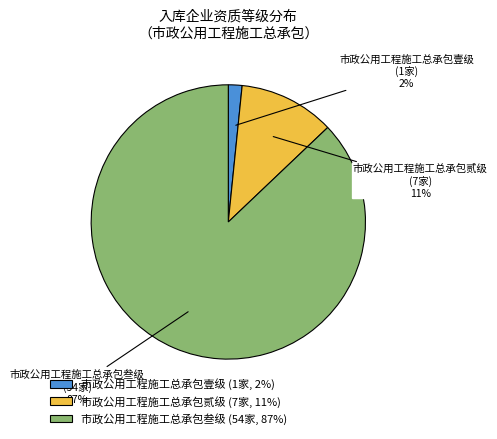

Is there any slice that represents more than half of the pie?

Yes